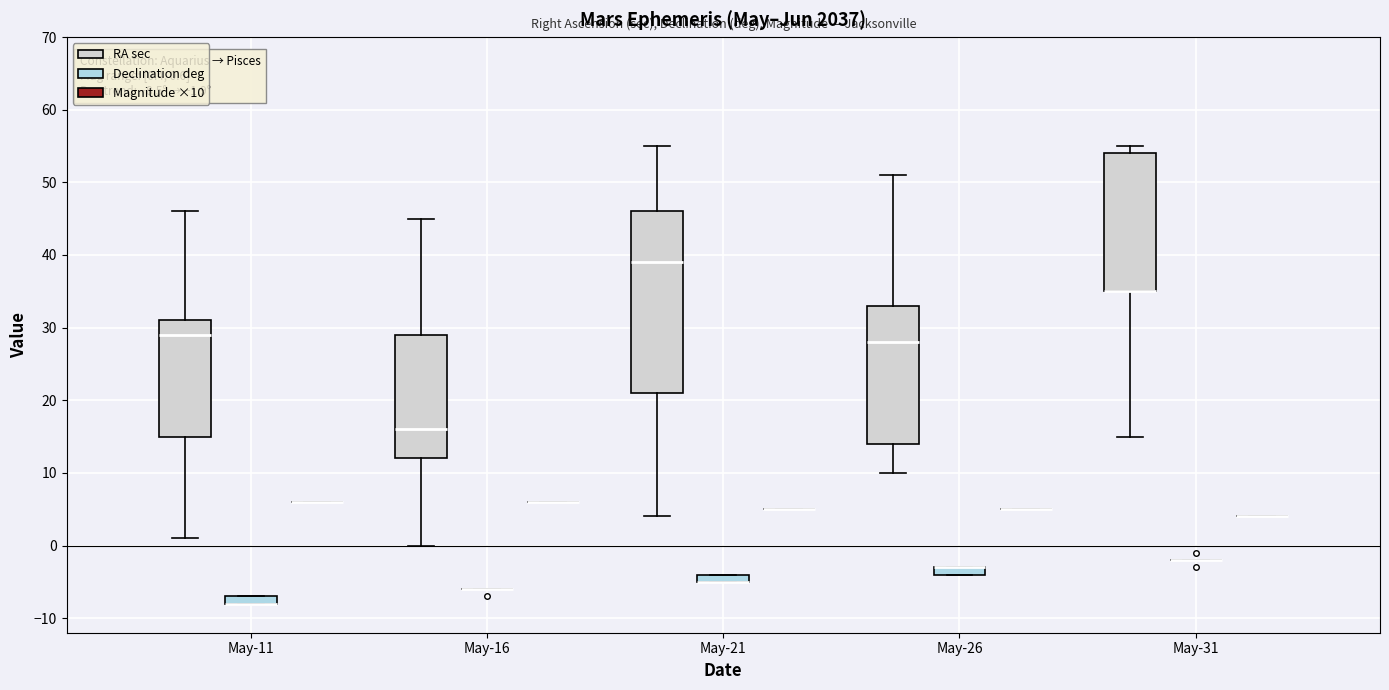

Comparing the boxes themselves (not the whiskers), which one is the tallest?

May-21 (RA sec)